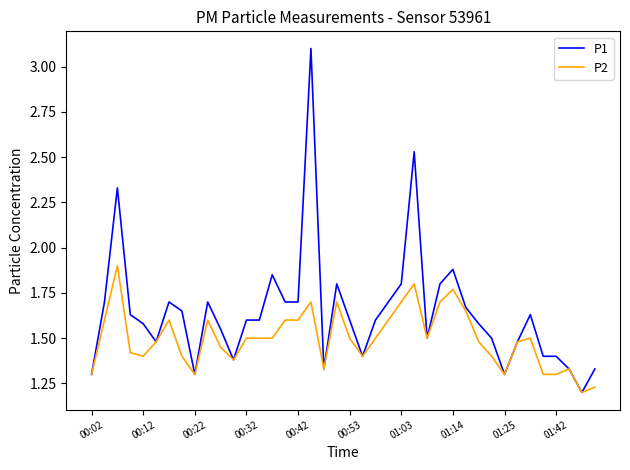

Rank the series by their maximum value, from highest to lowest.

P1, P2